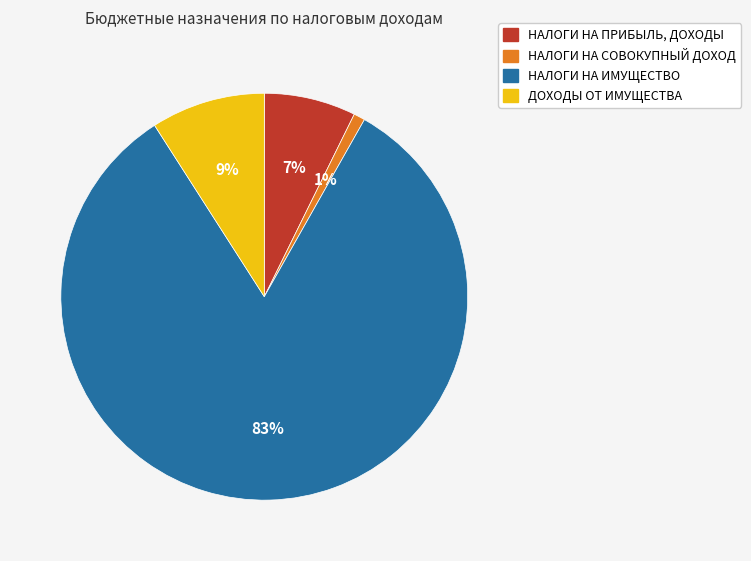

Do НАЛОГИ НА ПРИБЫЛЬ, ДОХОДЫ and НАЛОГИ НА СОВОКУПНЫЙ ДОХОД together represent more than half of the pie?

No